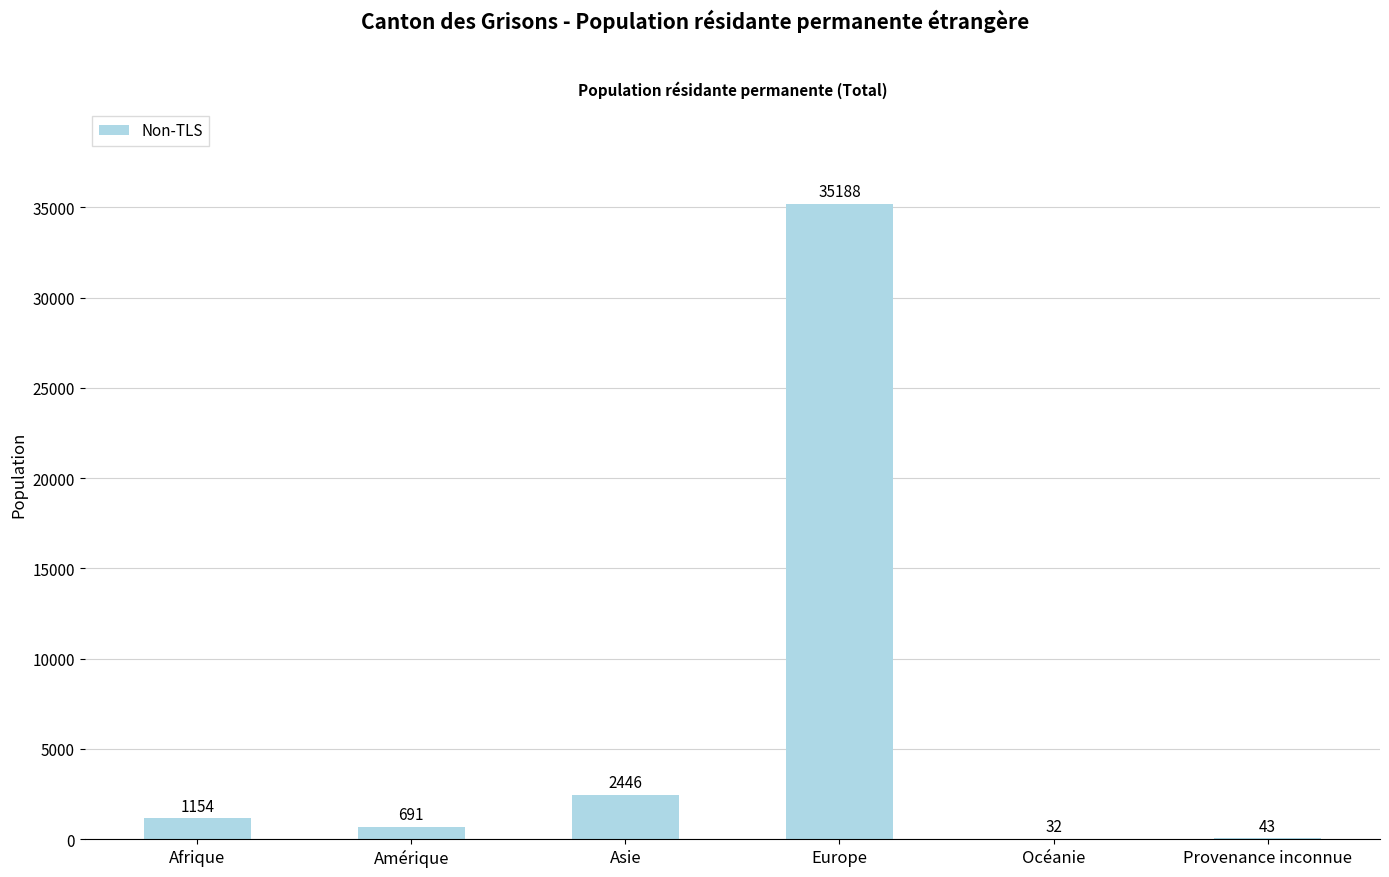

Where is the data nearest to the value 17610?

Asie